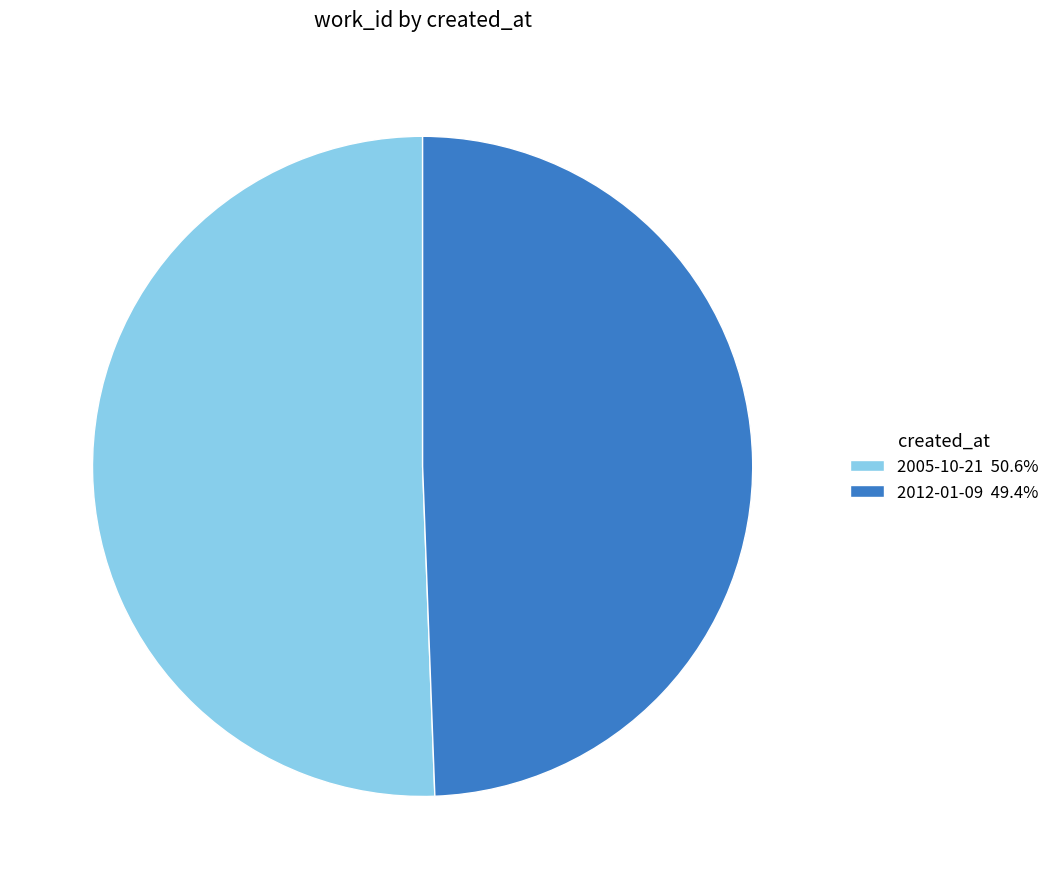

Approximately how many times larger is the value at 2005-10-21 compared to 2012-01-09?

1.0